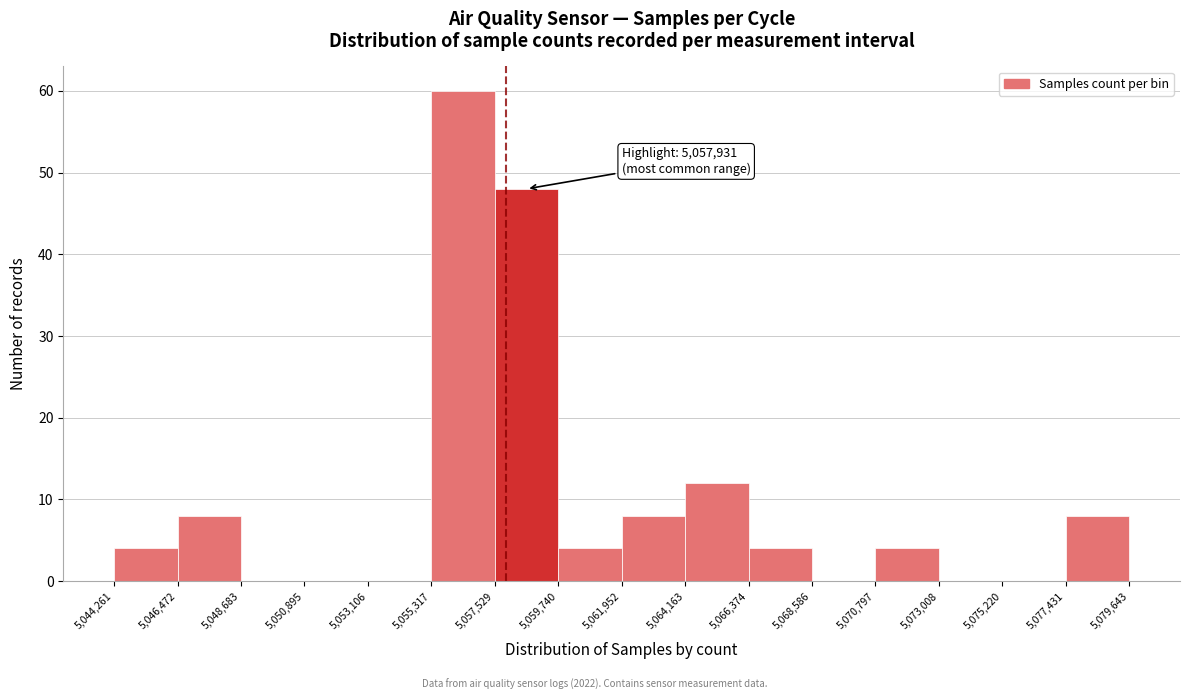

Which range on the x-axis has the tallest bar?

5,055,317 to 5,057,529